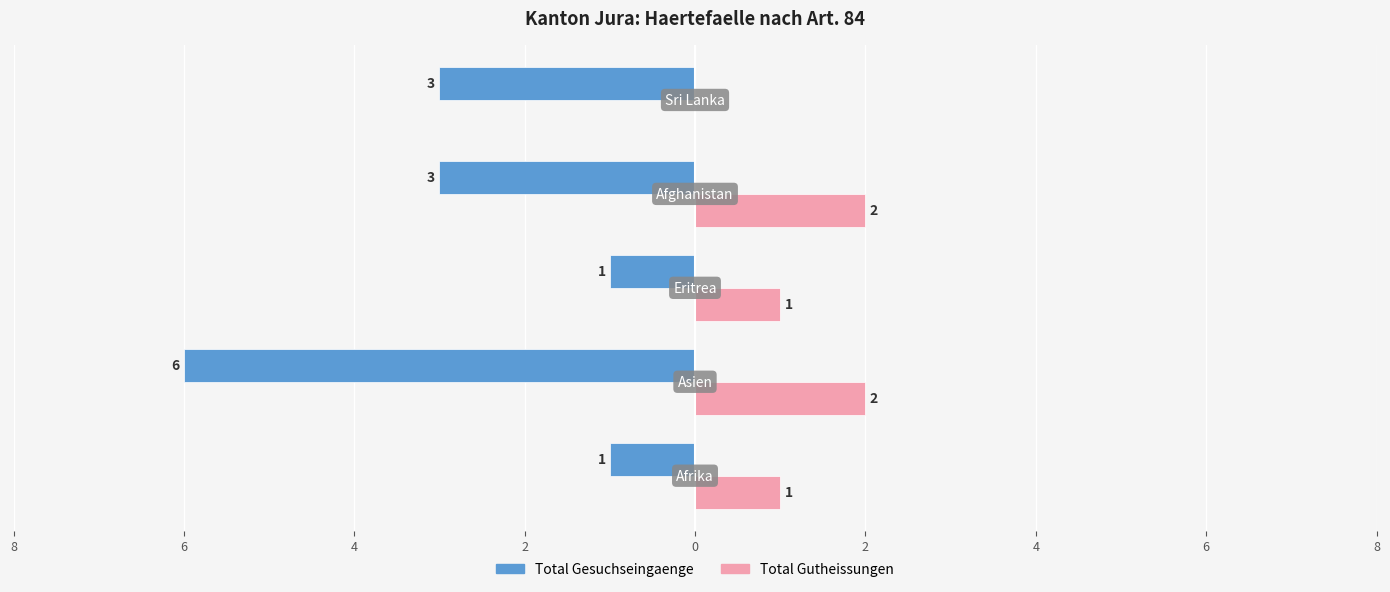

What are all the series names shown in the legend?

Total Gesuchseingaenge, Total Gutheissungen